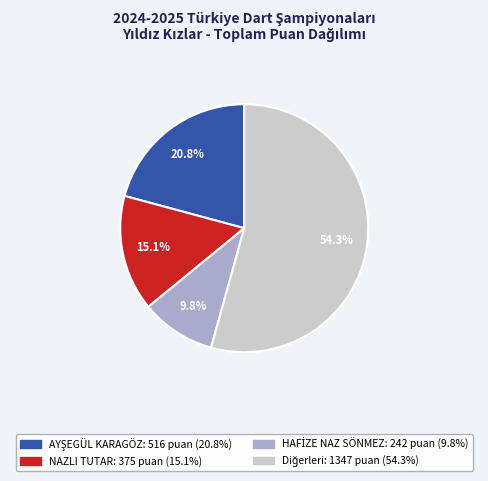

Does any single category account for the majority?

Yes